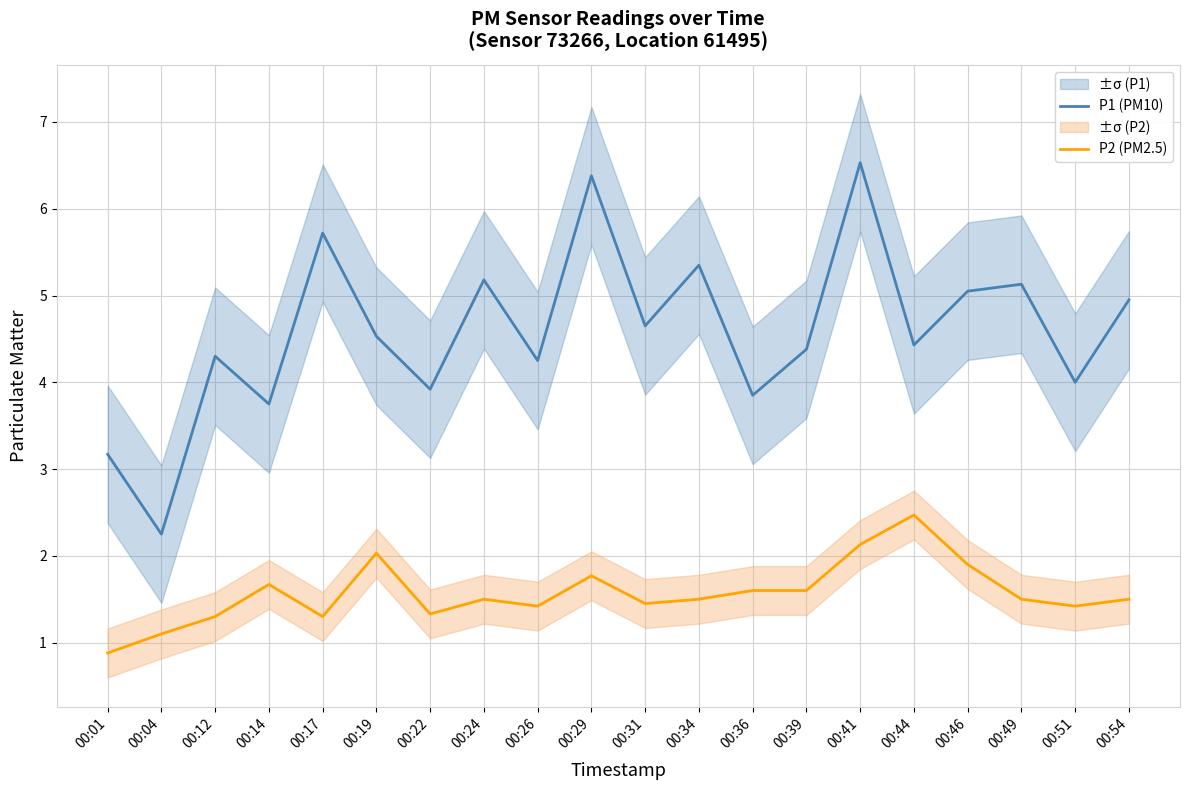

Rank the categories by P2 (PM2.5) value from highest to lowest.

00:44, 00:41, 00:19, 00:46, 00:29, 00:14, 00:36, 00:39, 00:24, 00:34, 00:49, 00:54, 00:31, 00:26, 00:51, 00:22, 00:12, 00:17, 00:04, 00:01